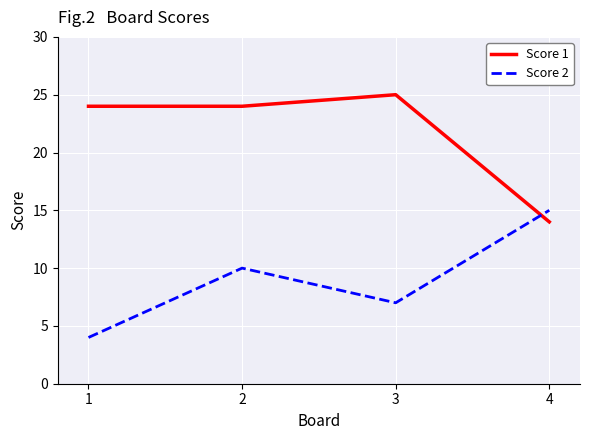

How many values in the Score 2 series are below 10?

2